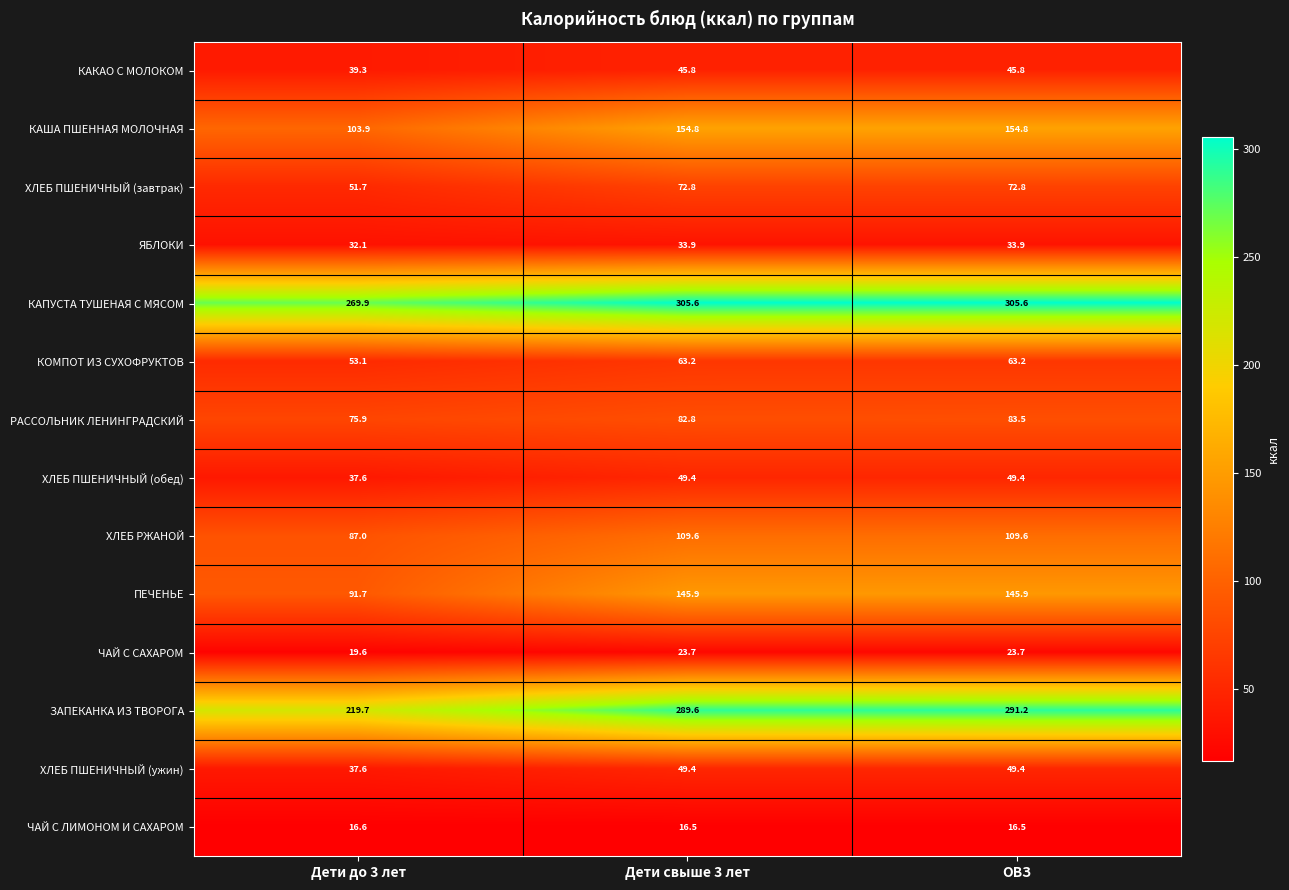

What is the sum of the КАША ПШЕННАЯ МОЛОЧНАЯ values at Дети свыше 3 лет and ОВЗ?

309.6